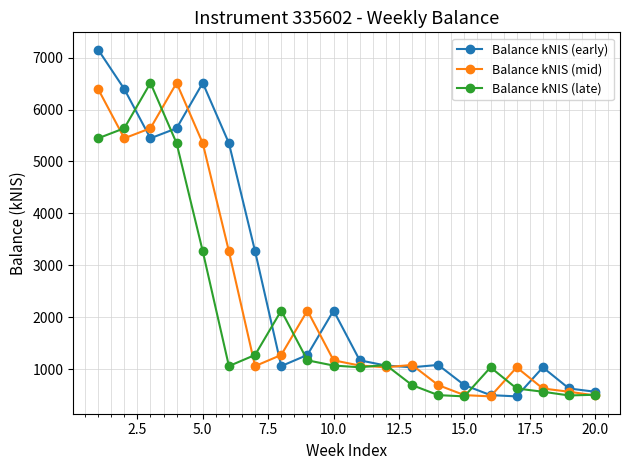

In Balance kNIS (late), how many points are higher than both neighbors (excluding endpoints)?

4